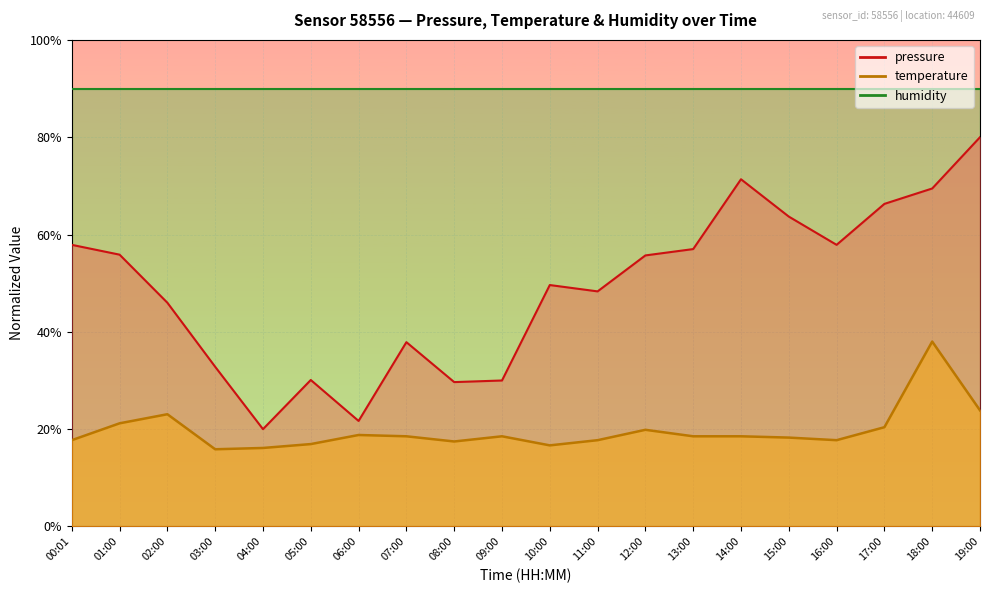

Is it true that temperature equals 4.8 at 17:00?

False